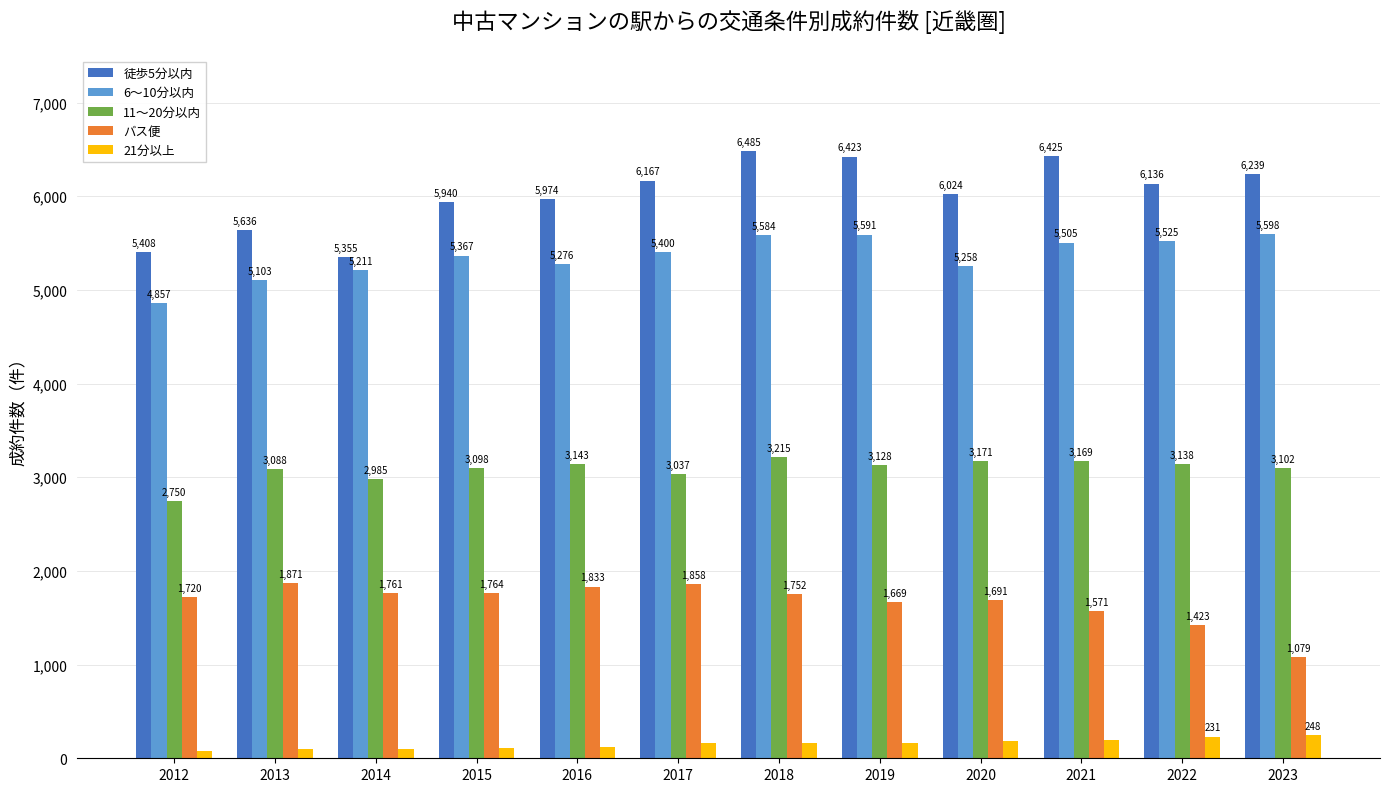

What is the value of the バス便 bar at the 6th from the left?

1858